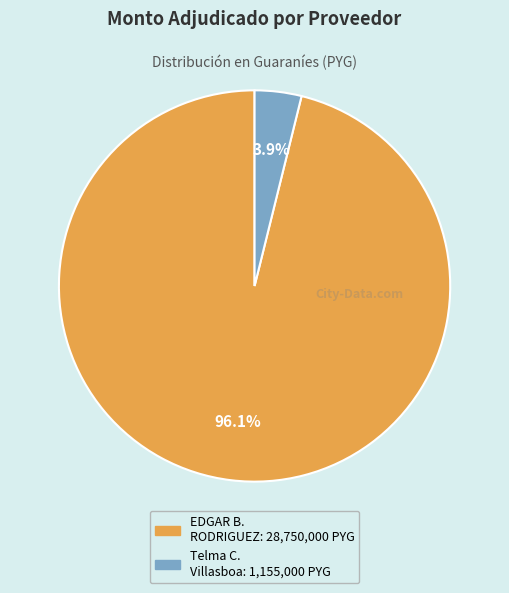

Is there any slice that represents more than half of the pie?

Yes